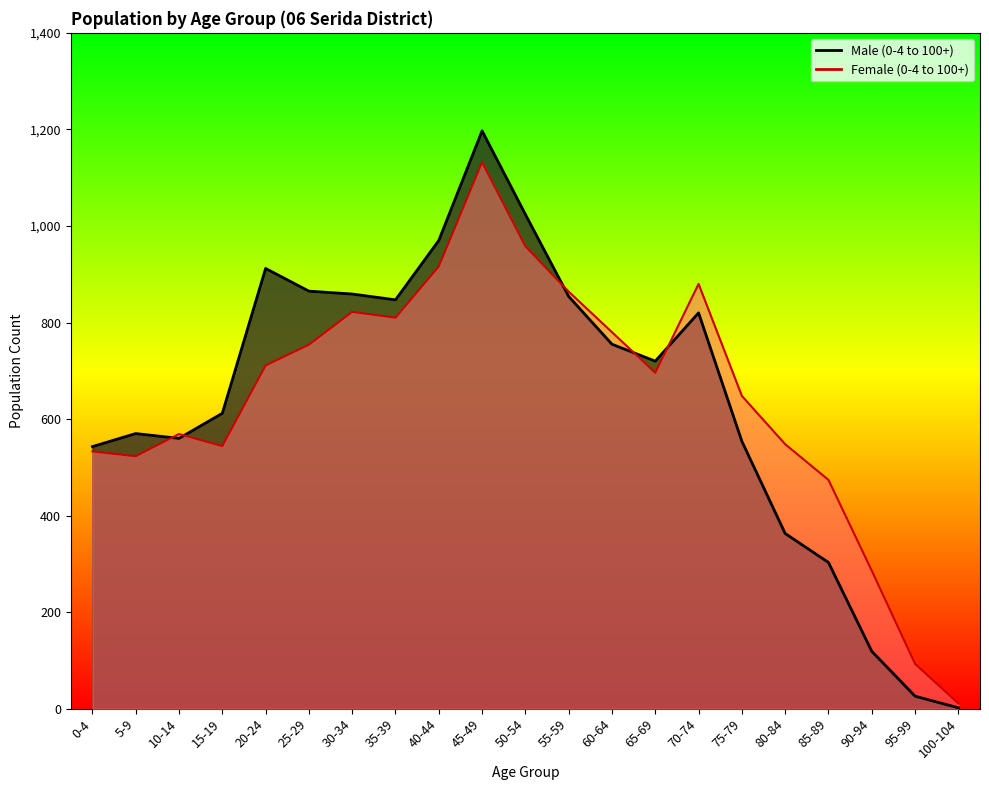

What are all the series names shown in the legend?

Female (0-4 to 100+), Male (0-4 to 100+)